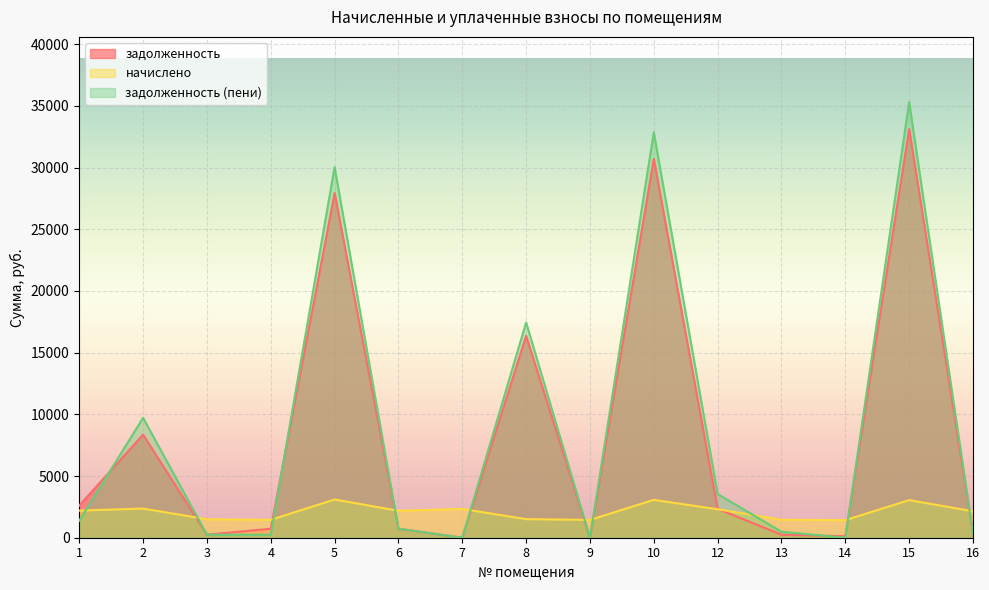

How many interior local peaks does the начислено series have?

5